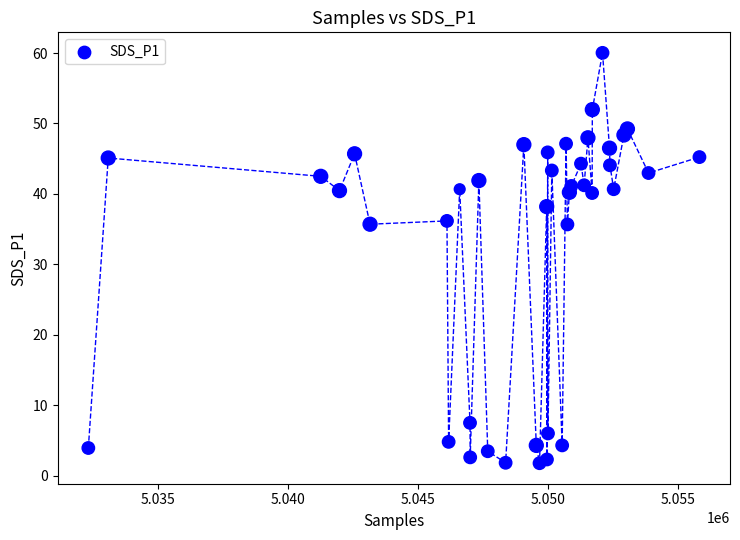

What is the range of X values (max minus min)?

23517.0